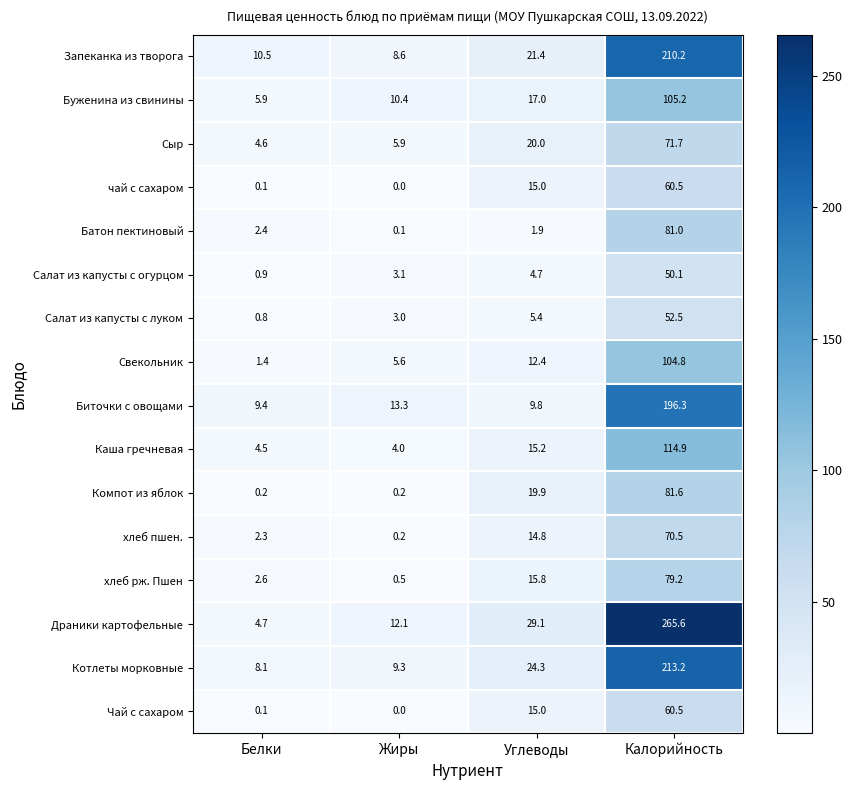

How many data points in Котлеты морковные are above 24?

2